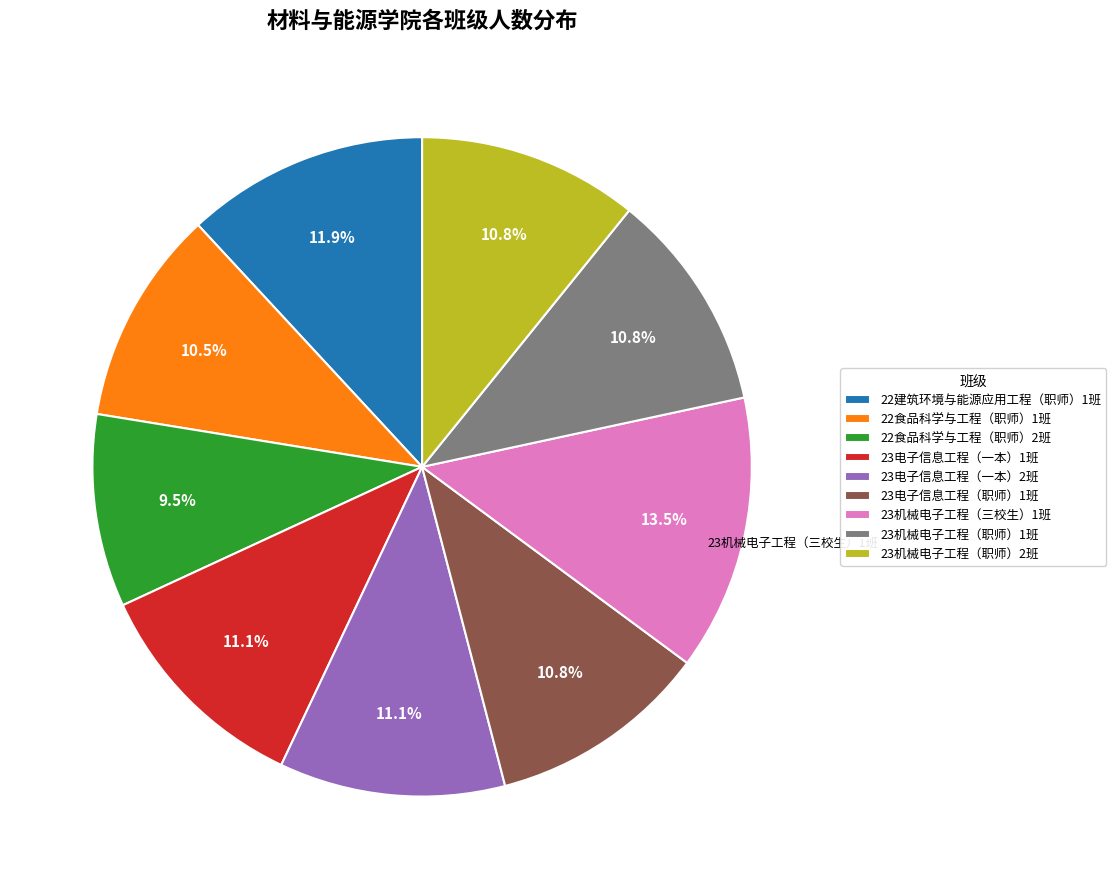

Does 23电子信息工程（职师）1班 account for over 50% of the chart?

No